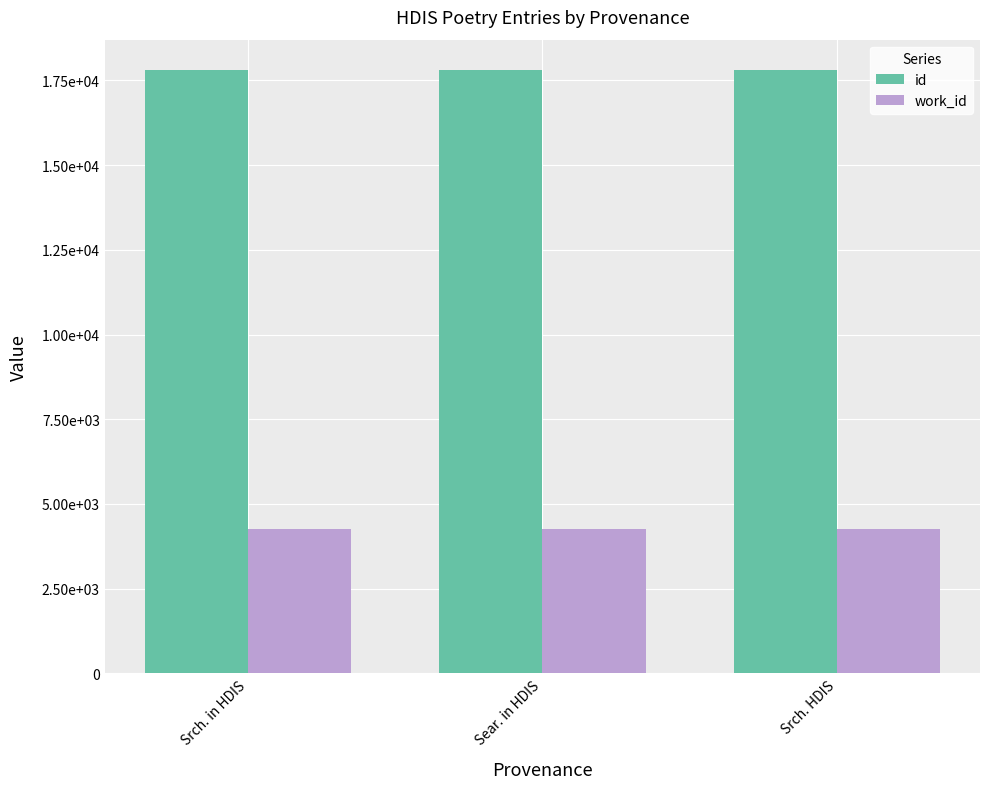

Does the chart contain stacked bars?

No